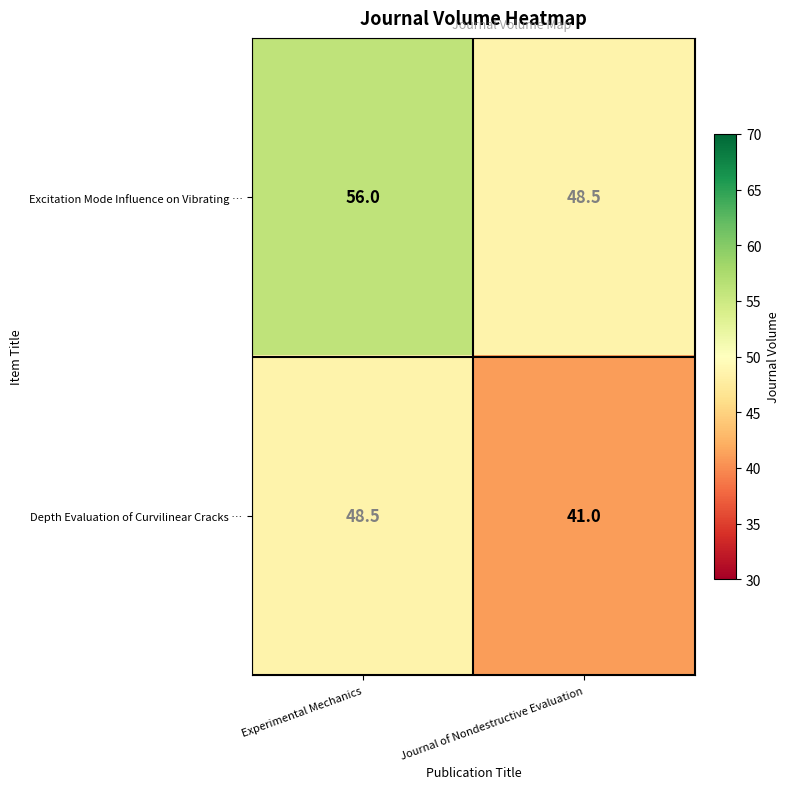

Rank the series at Experimental Mechanics from lowest to highest value.

Depth Evaluation of Curvilinear Cracks …, Excitation Mode Influence on Vibrating …